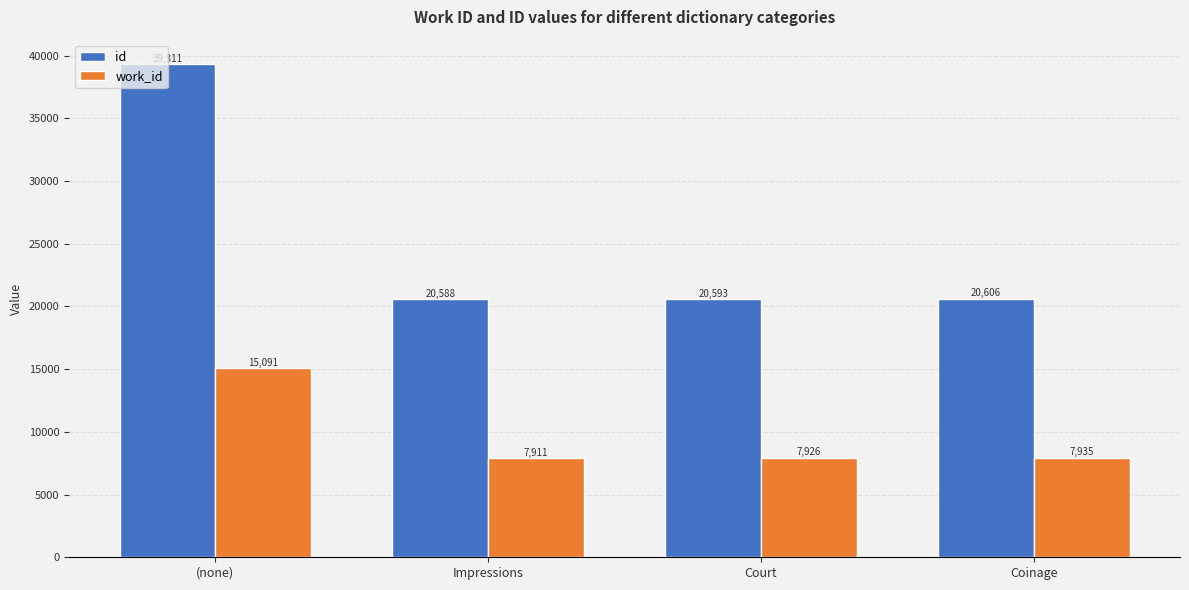

Count the number of categories in the chart.

4